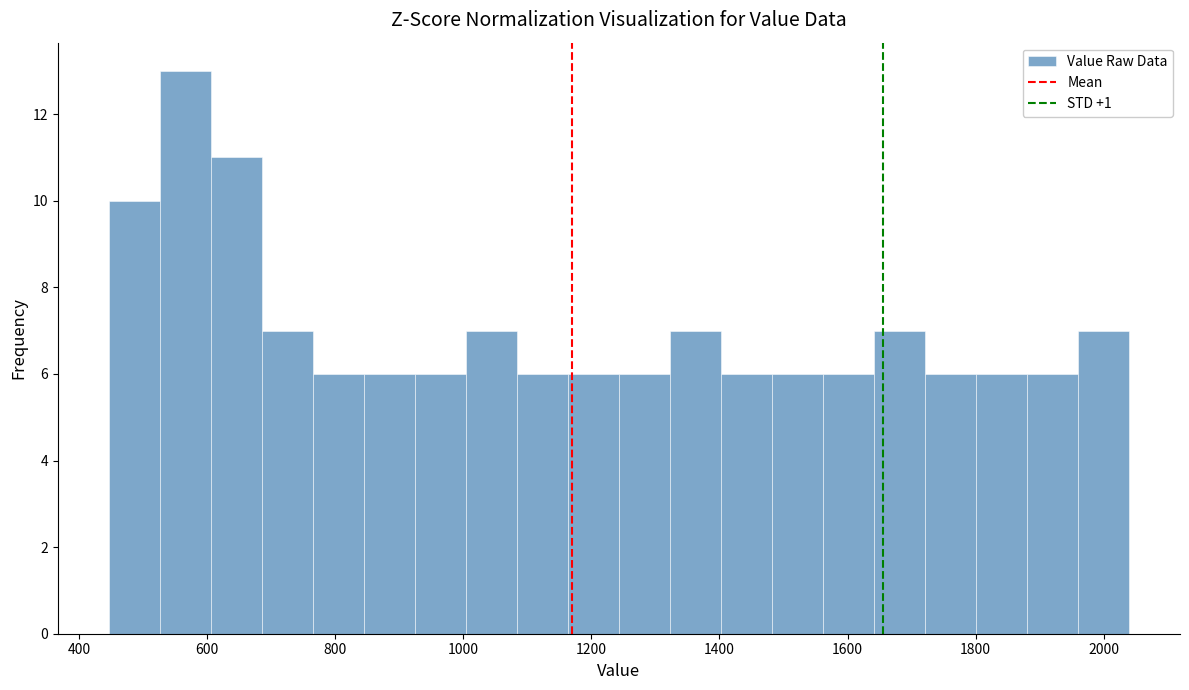

Around what value on the x-axis is the tallest bar? Give the approximate position of its centre, as read against the axis.

560